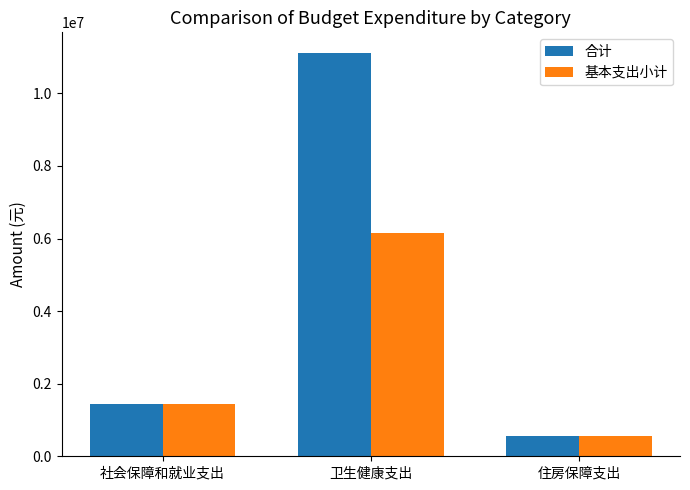

What value does the 基本支出小计 series have at 社会保障和就业支出?

1441300.0